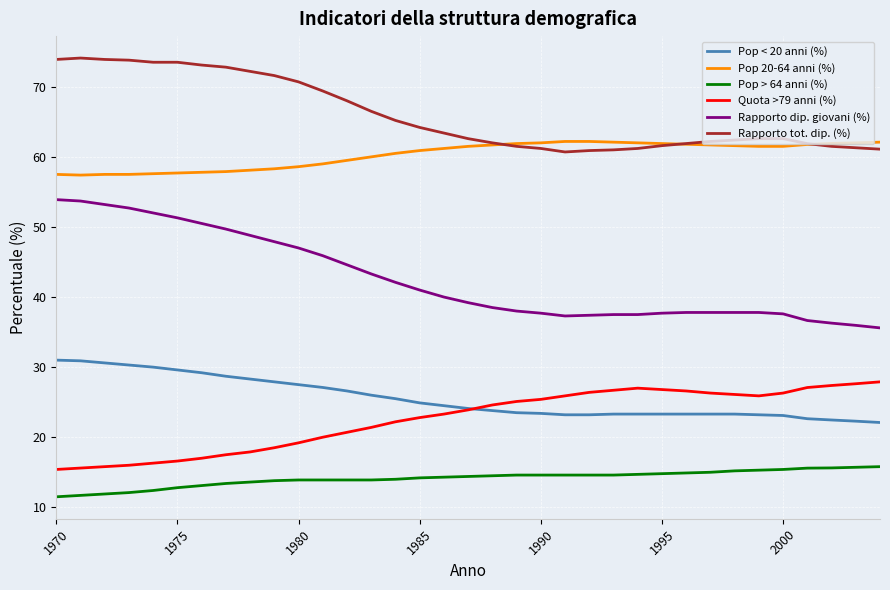

True or false: Rapporto tot. dip. (%) and Pop < 20 anni (%) cross at least once.

False